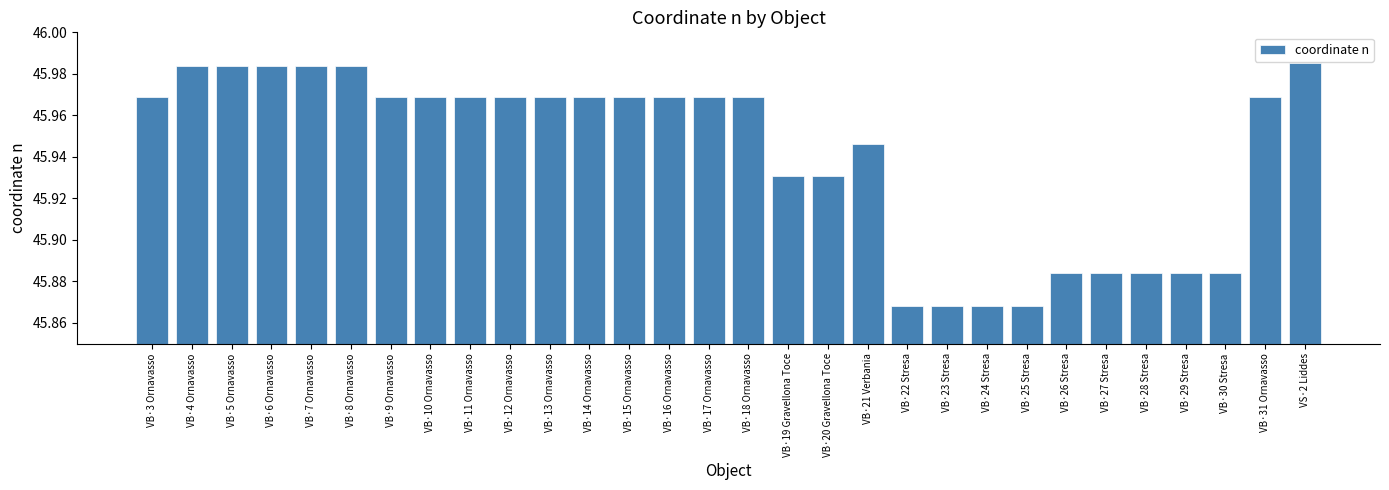

What is the label of the 19th bar from the right?

VB·14 Ornavasso